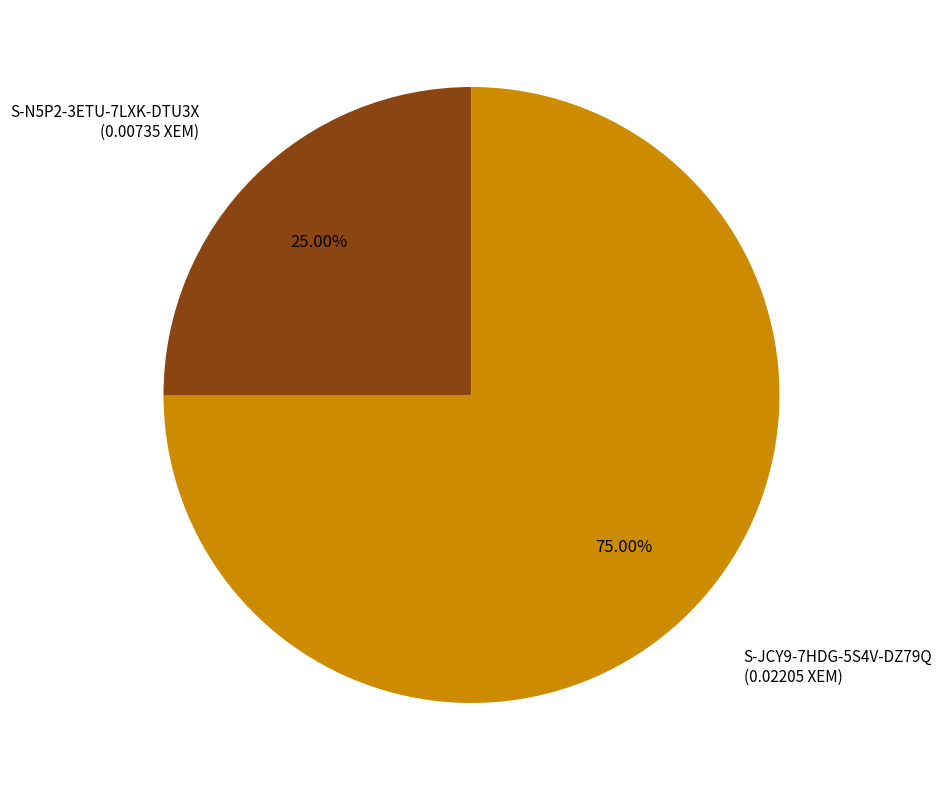

To the nearest percent, what is the difference between the S-N5P2-3ETU-7LXK-DTU3X and S-JCY9-7HDG-5S4V-DZ79Q slice percentages?

50%